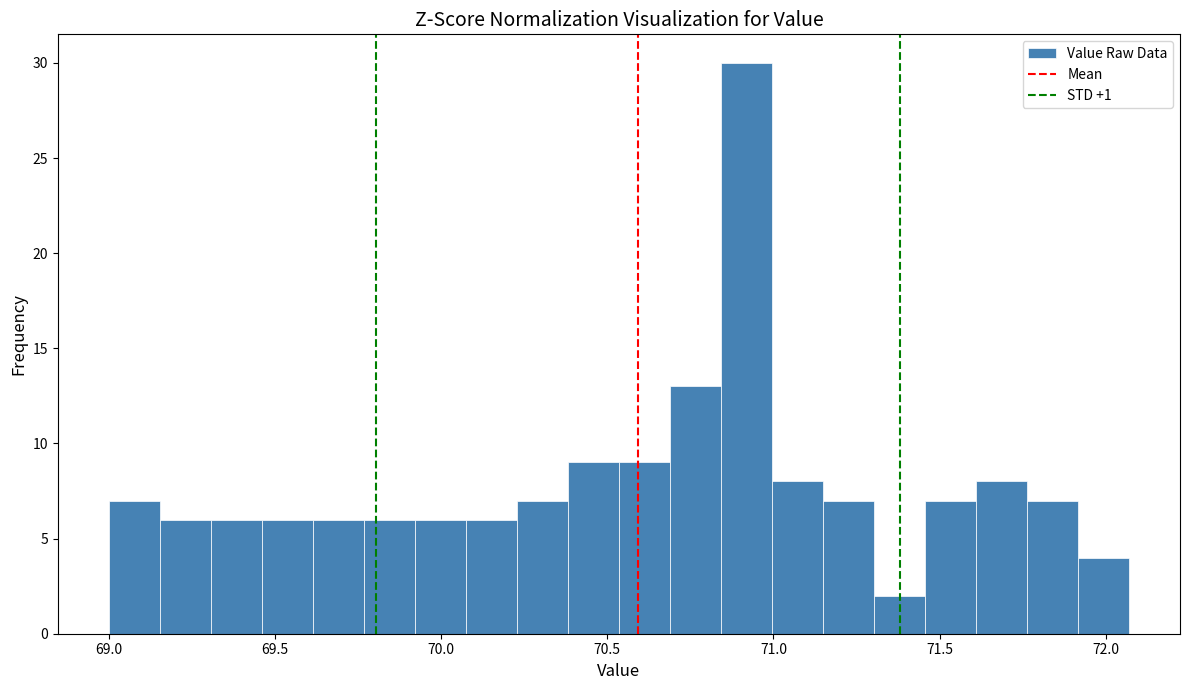

Around what value on the x-axis is the tallest bar? Give the approximate position of its centre, as read against the axis.

70.90